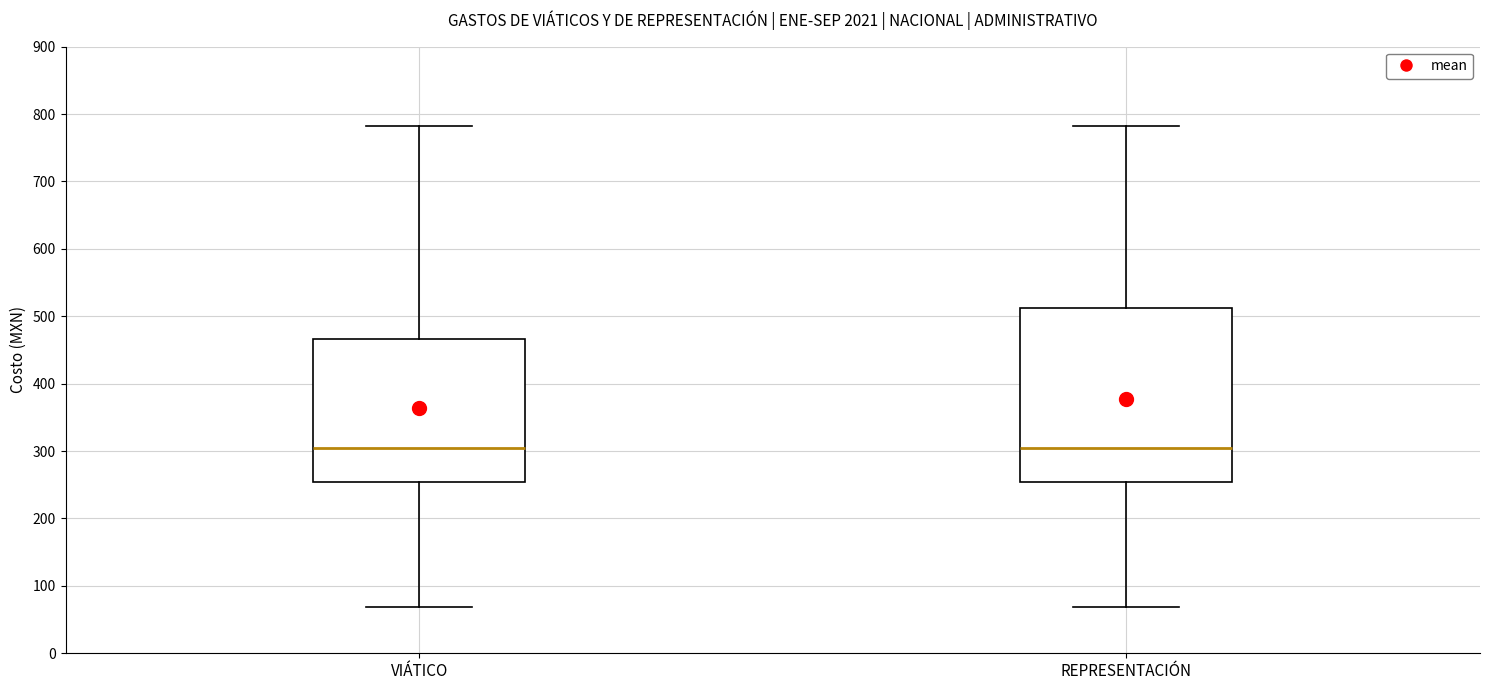

Comparing the boxes themselves (not the whiskers), which one is the tallest?

REPRESENTACIÓN